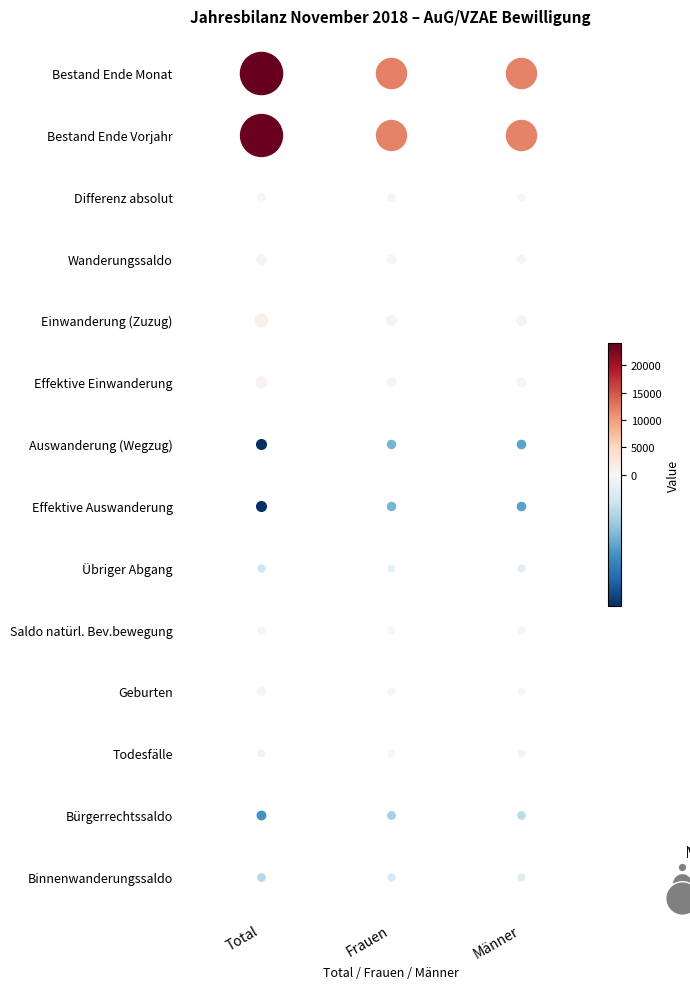

Which series has the largest range (max minus min)?

Bestand Ende Monat